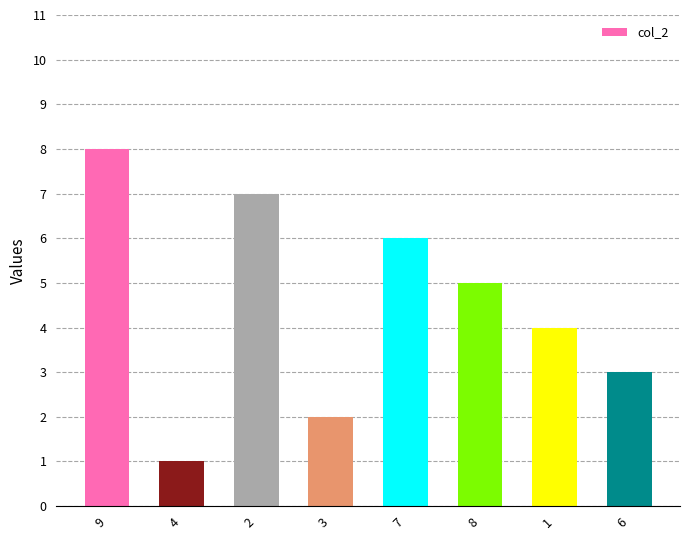

What is the approximate value at 4?

1